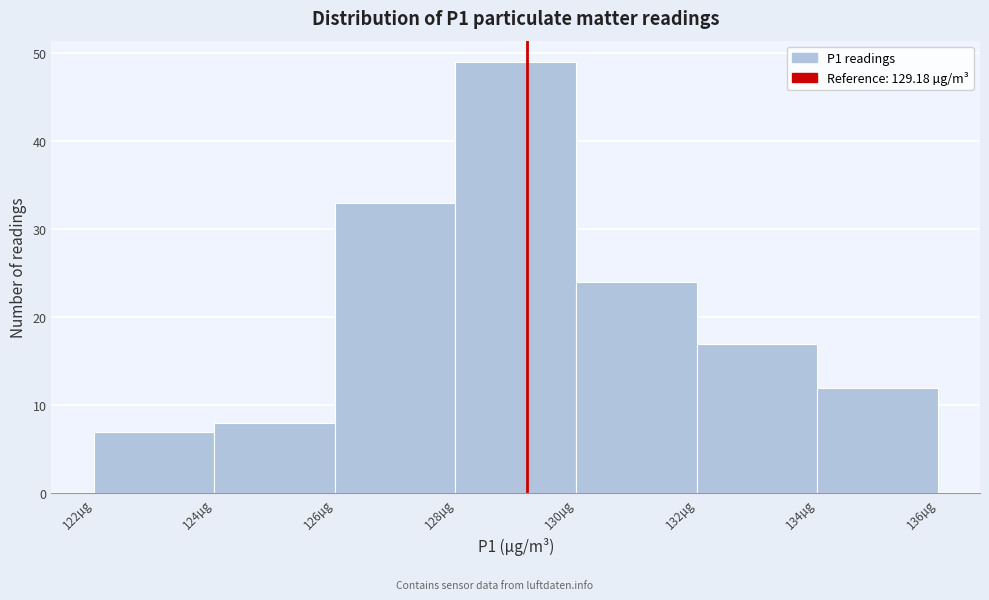

Which range on the x-axis has the tallest bar?

128 to 130